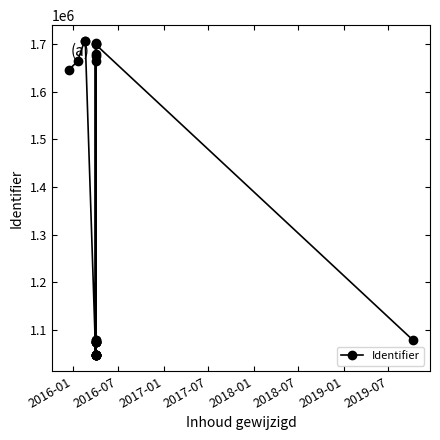

What is the sum of all values?

33835495